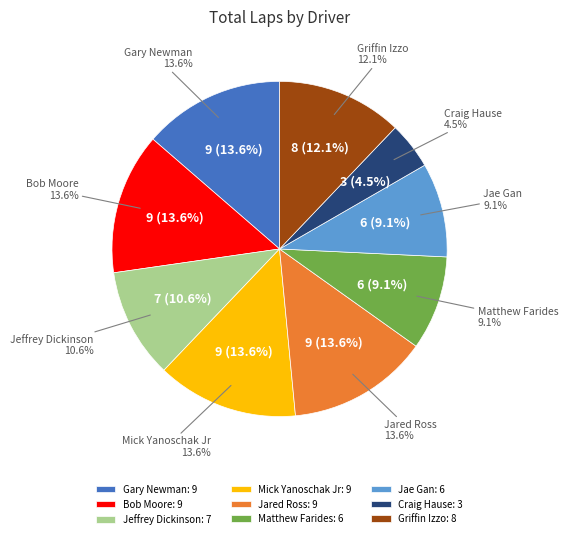

What portion of the pie excludes Griffin Izzo?

87.9%